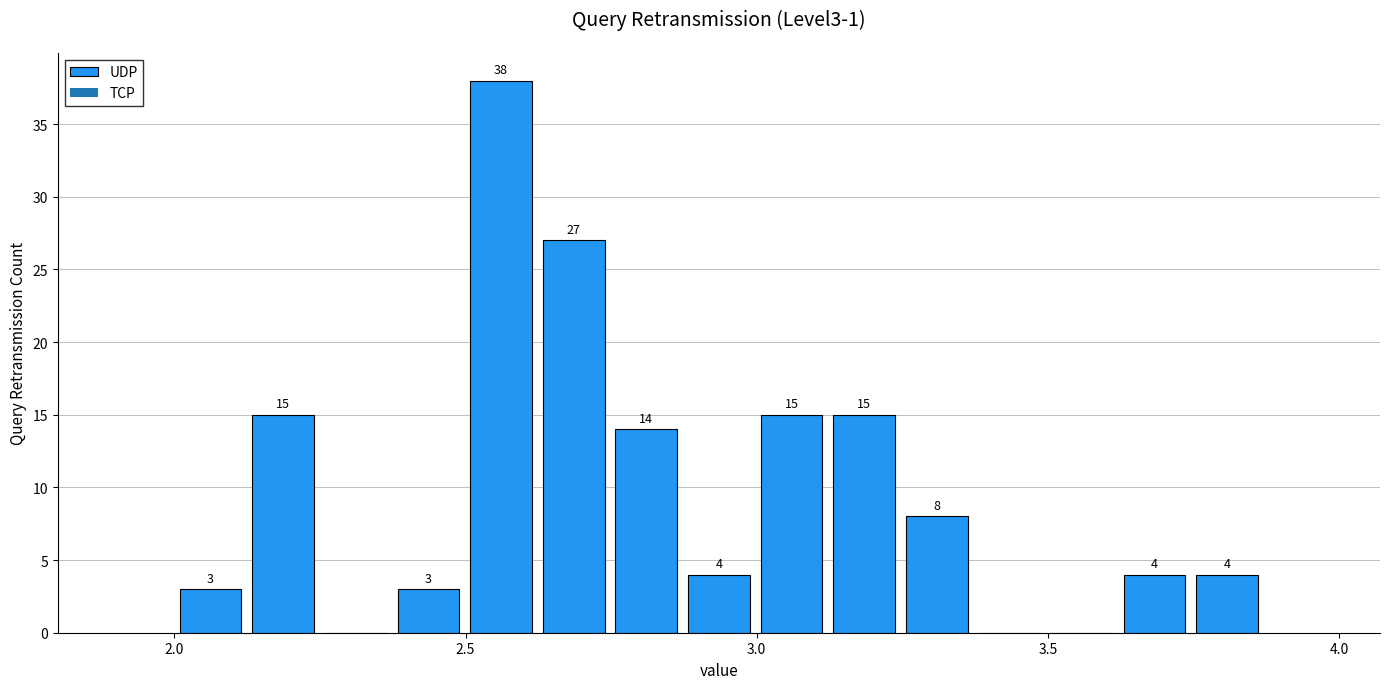

Read against the x-axis, roughly where is the centre of the tallest bar?

2.55